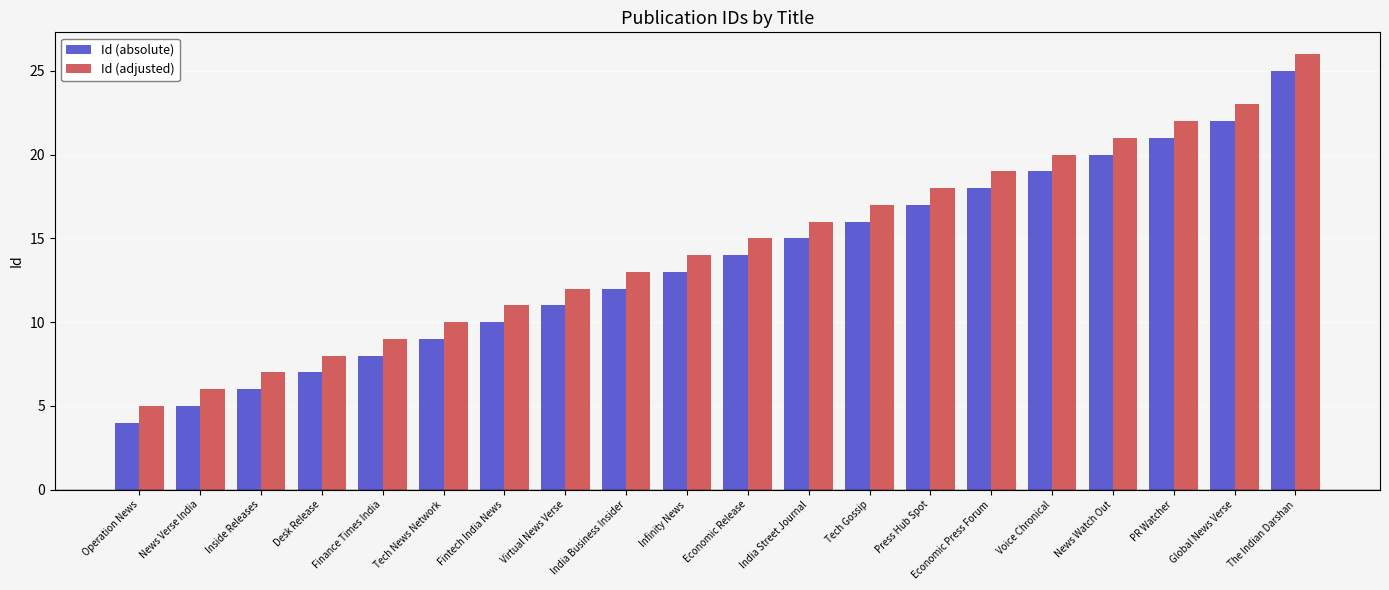

Count the number of data series in this chart.

2